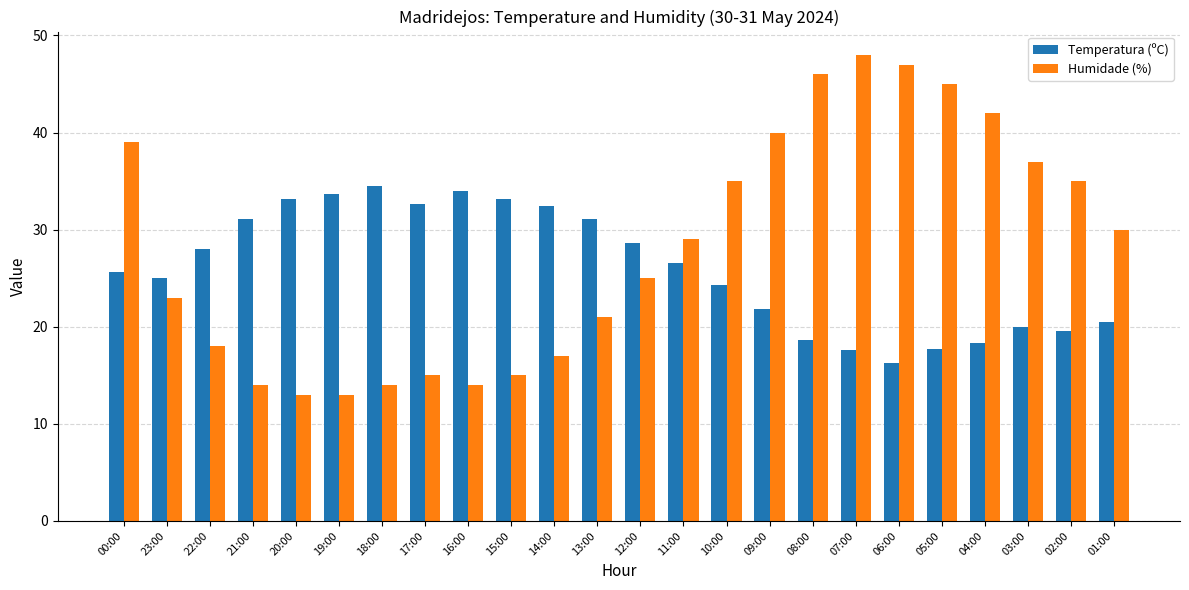

Rank the series at 17:00 from lowest to highest value.

Humidade (%), Temperatura (ºC)